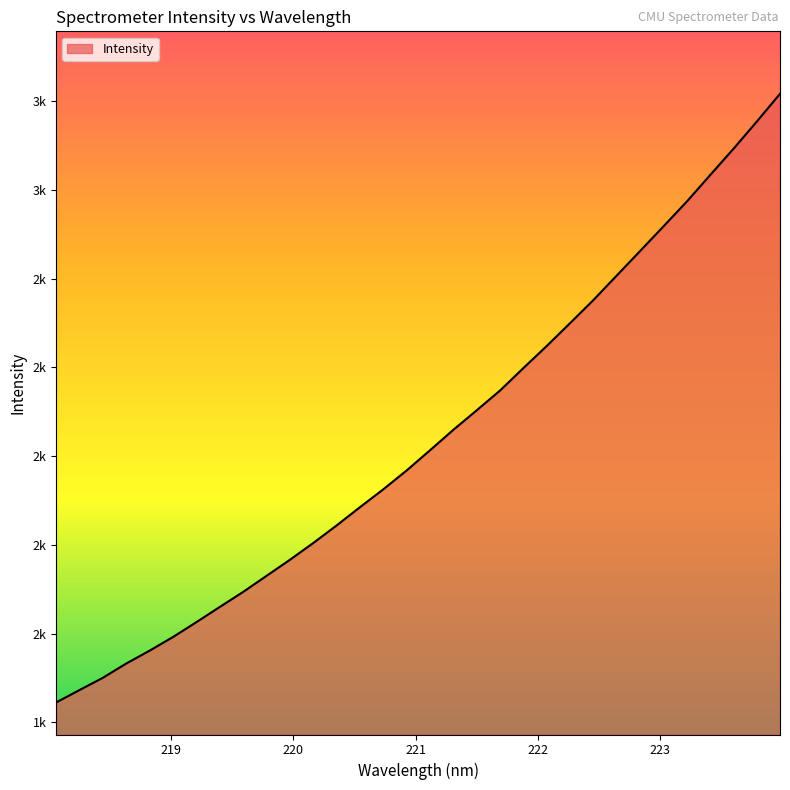

What is the difference between the maximum and minimum values?

1371.4